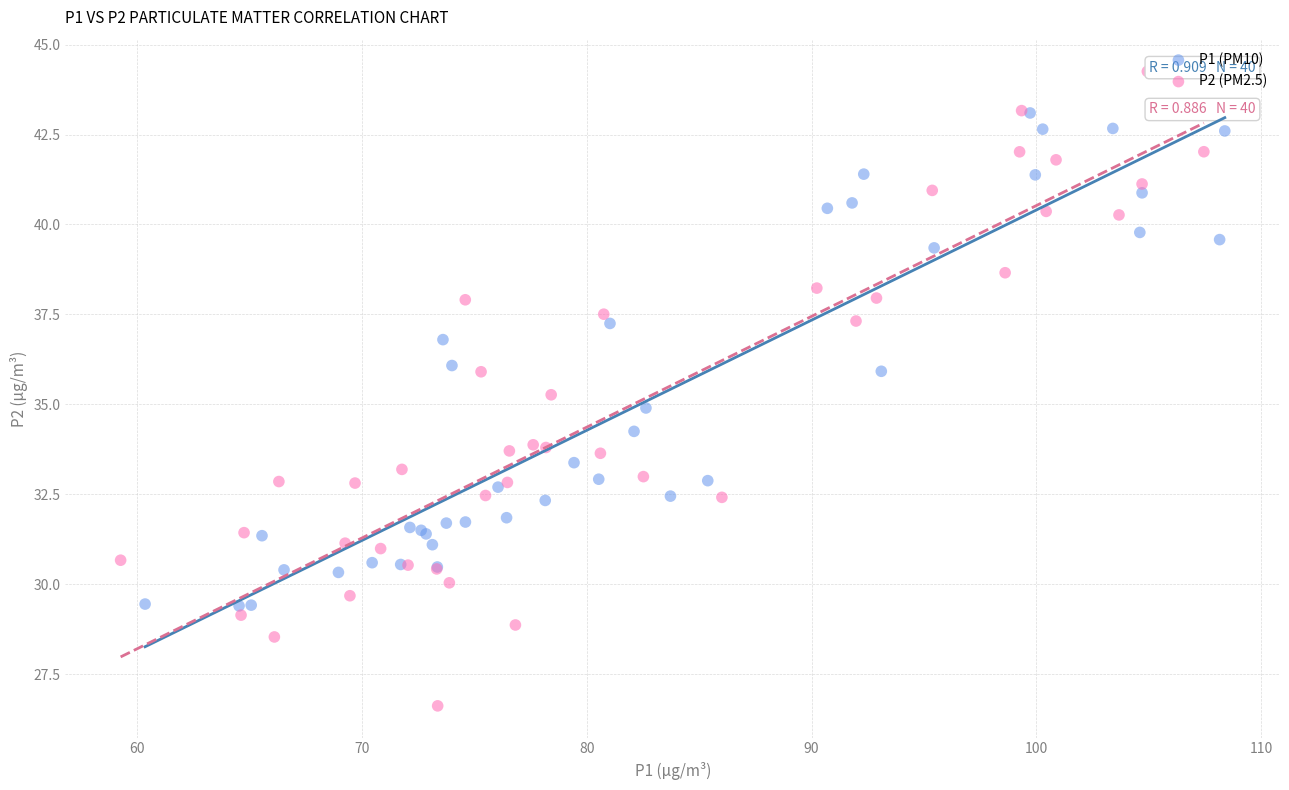

Which series has the largest Y range (max minus min)?

P2 (PM2.5)